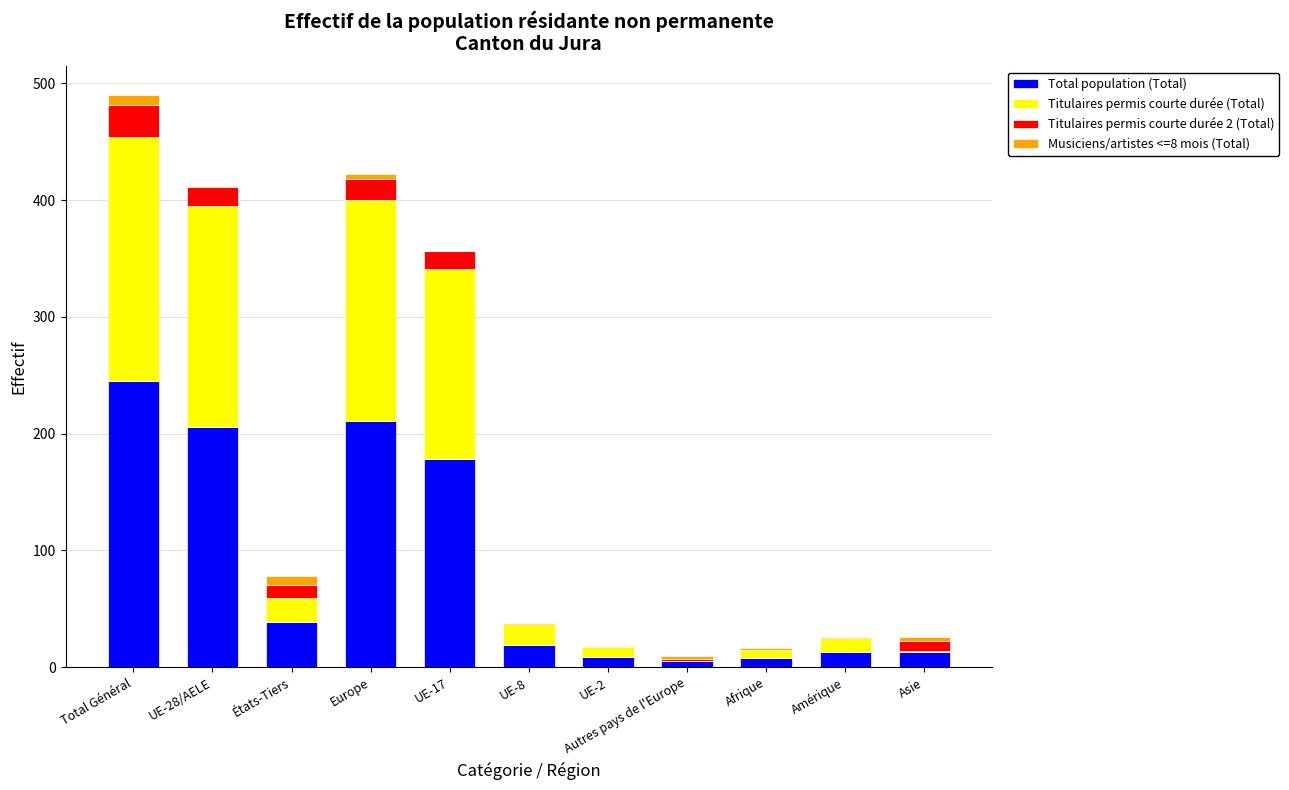

What is the sum of all Total population (Total) values?

946